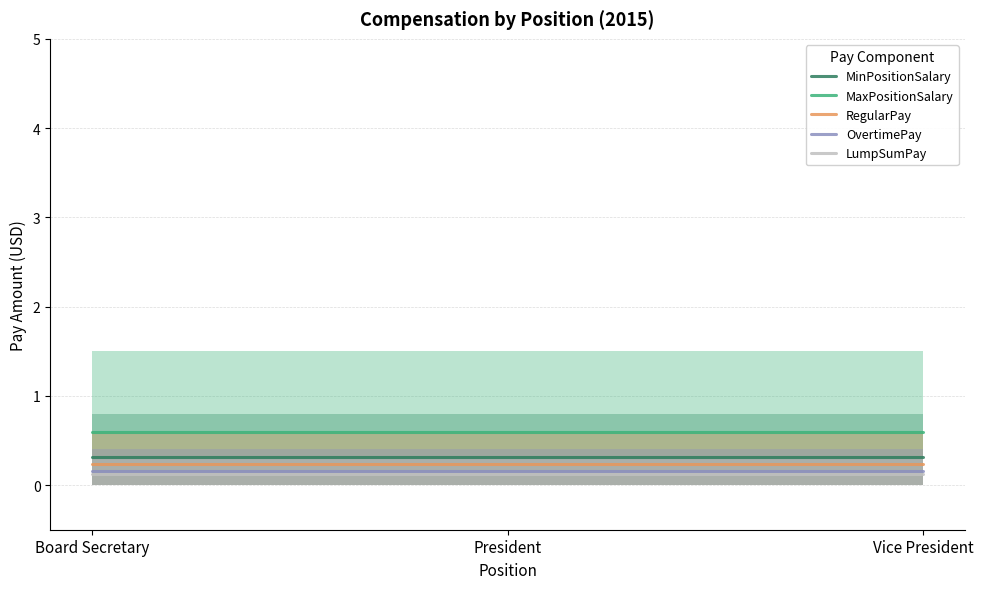

Which category has the highest value in the MinPositionSalary series?

Board Secretary